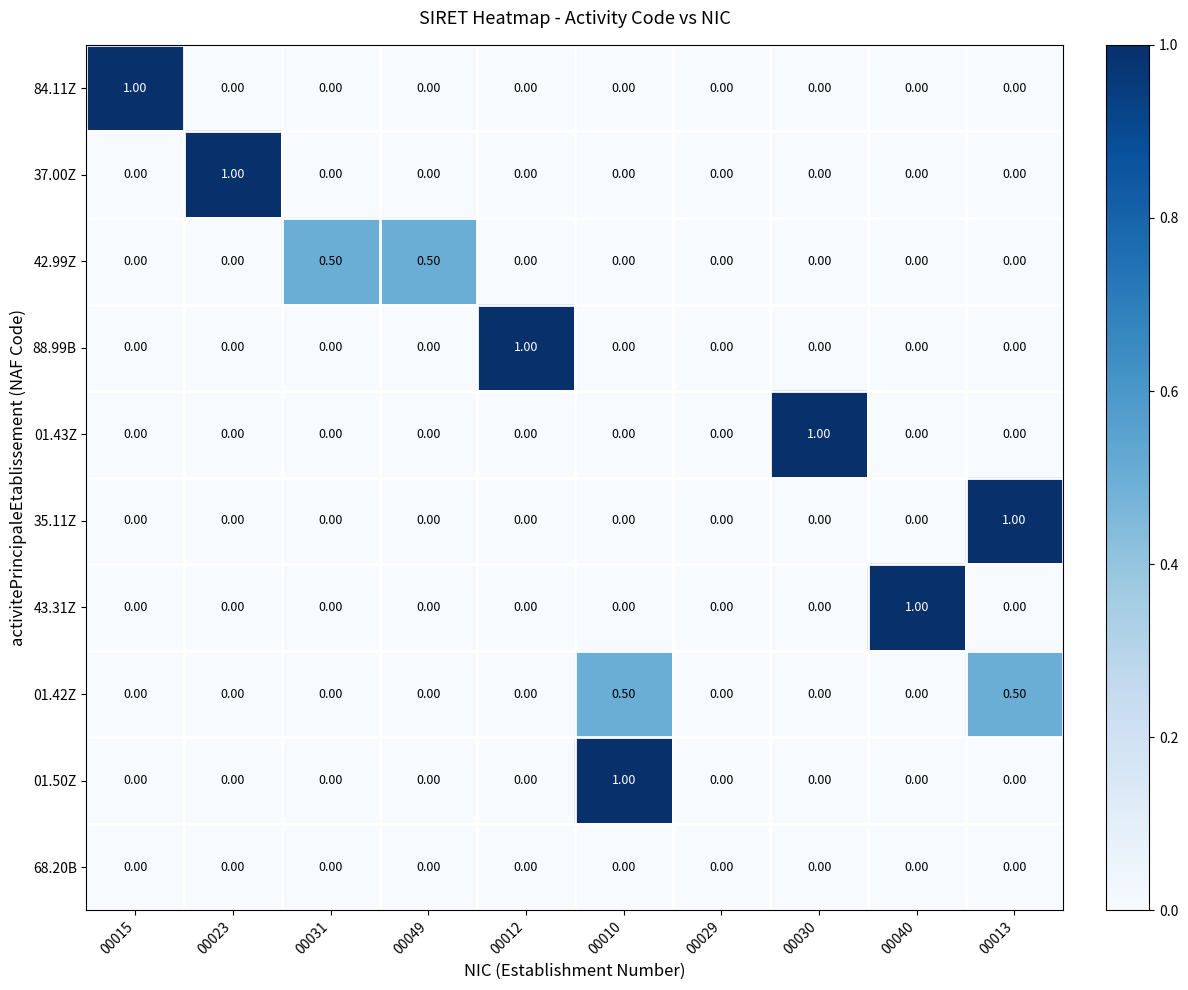

Between 00029 and 00030, which series saw the biggest shift?

01.43Z